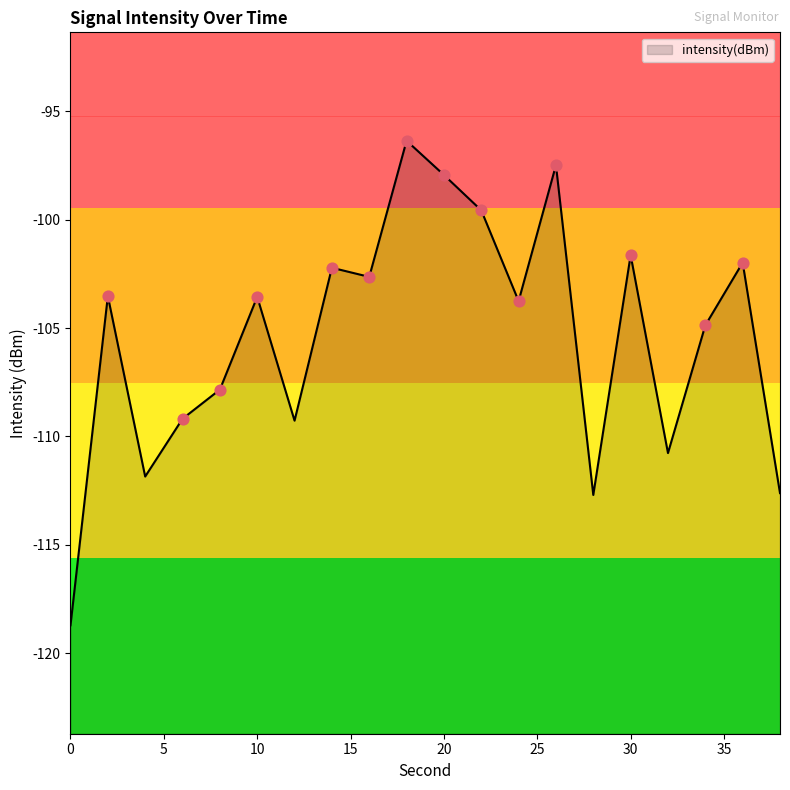

Between 16 and 20, which is larger?

20